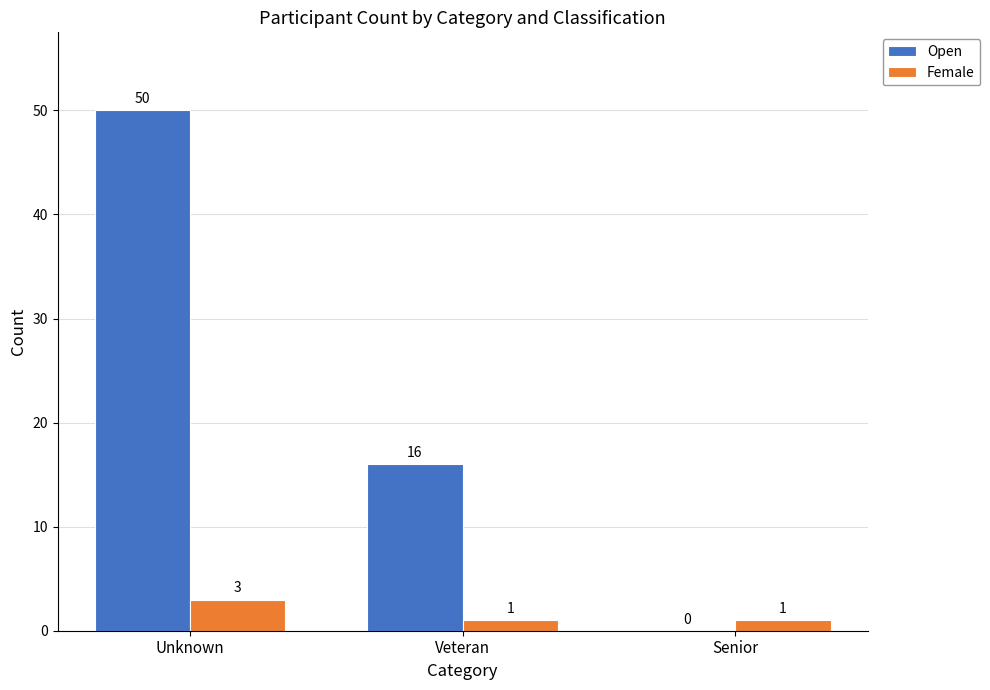

How many Open values are between 0 and 50?

3